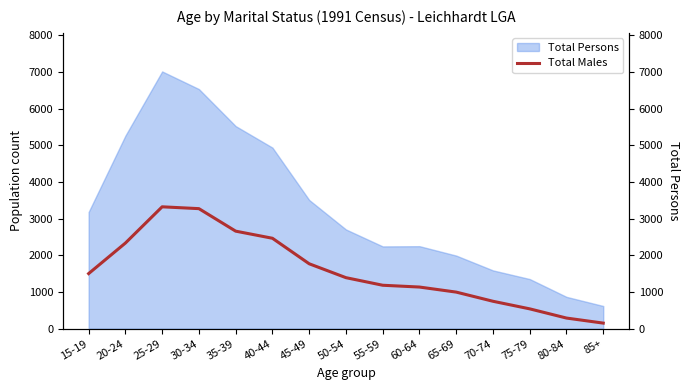

What is the smallest value displayed?

152